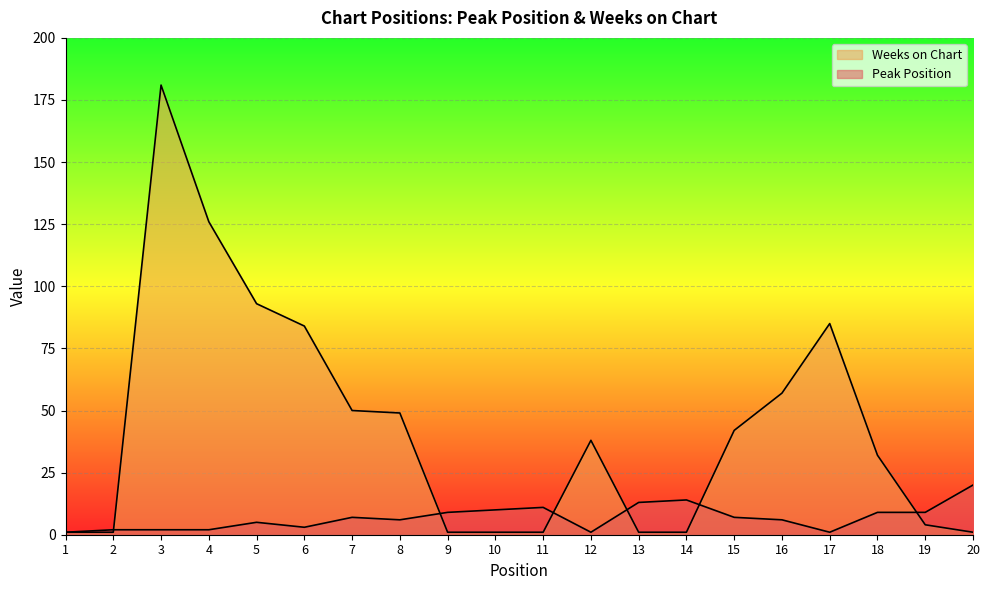

Which series has the widest spread of values?

Weeks on Chart